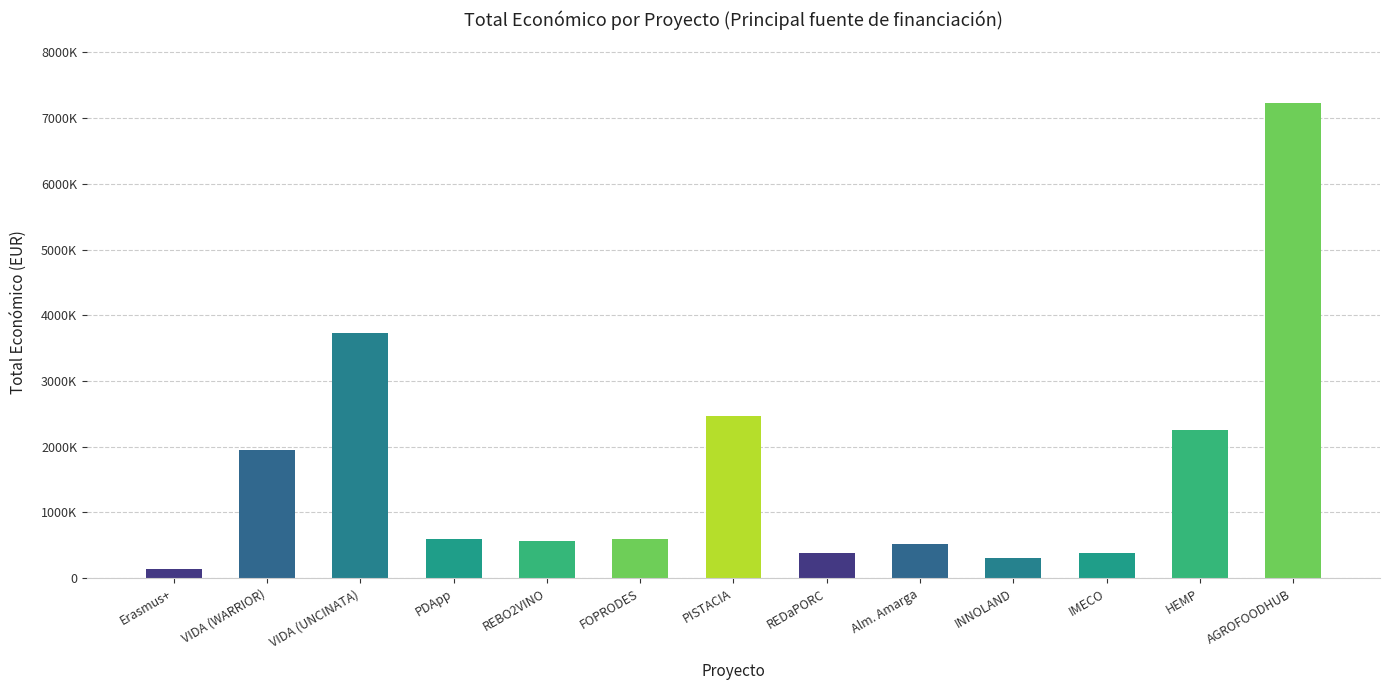

What is the label of the 3rd bar from the right?

IMECO